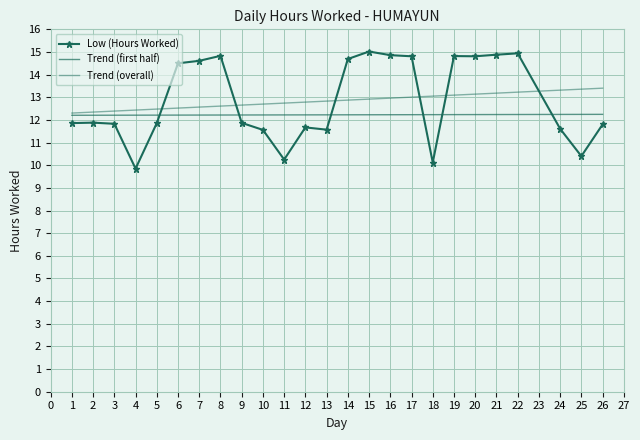

How many times do Low (Hours Worked) and Trend (overall) cross each other?

6